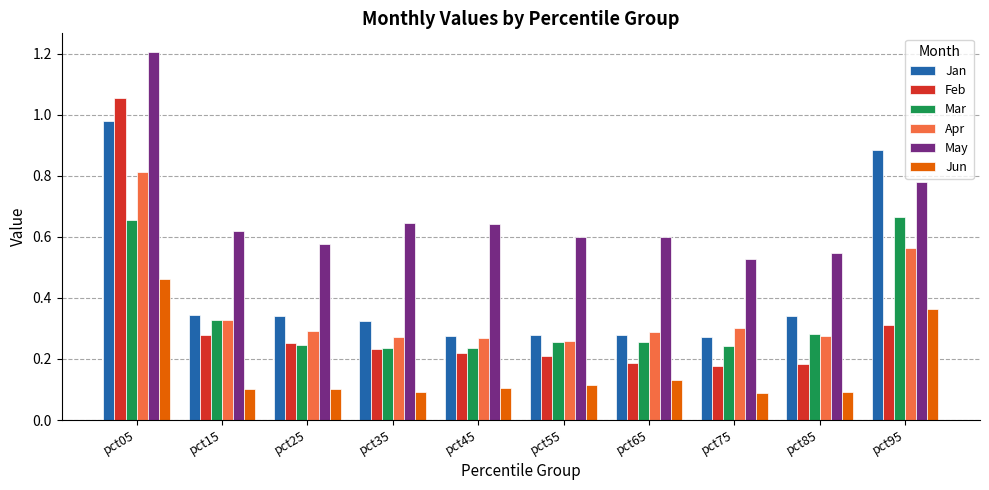

The May series shows 0.2 at pct55. True or false?

False